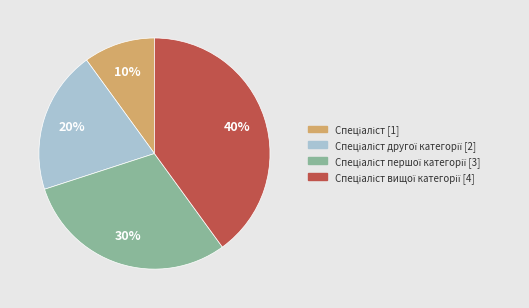

Is there a majority slice in this chart?

No